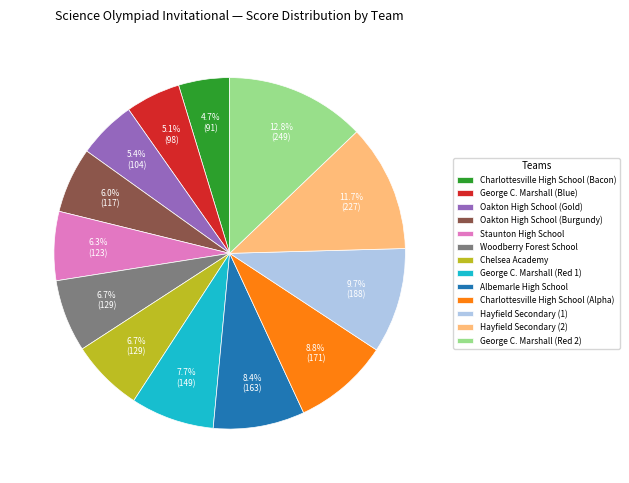

What is the largest slice in the pie chart?

George C. Marshall (Red 2)